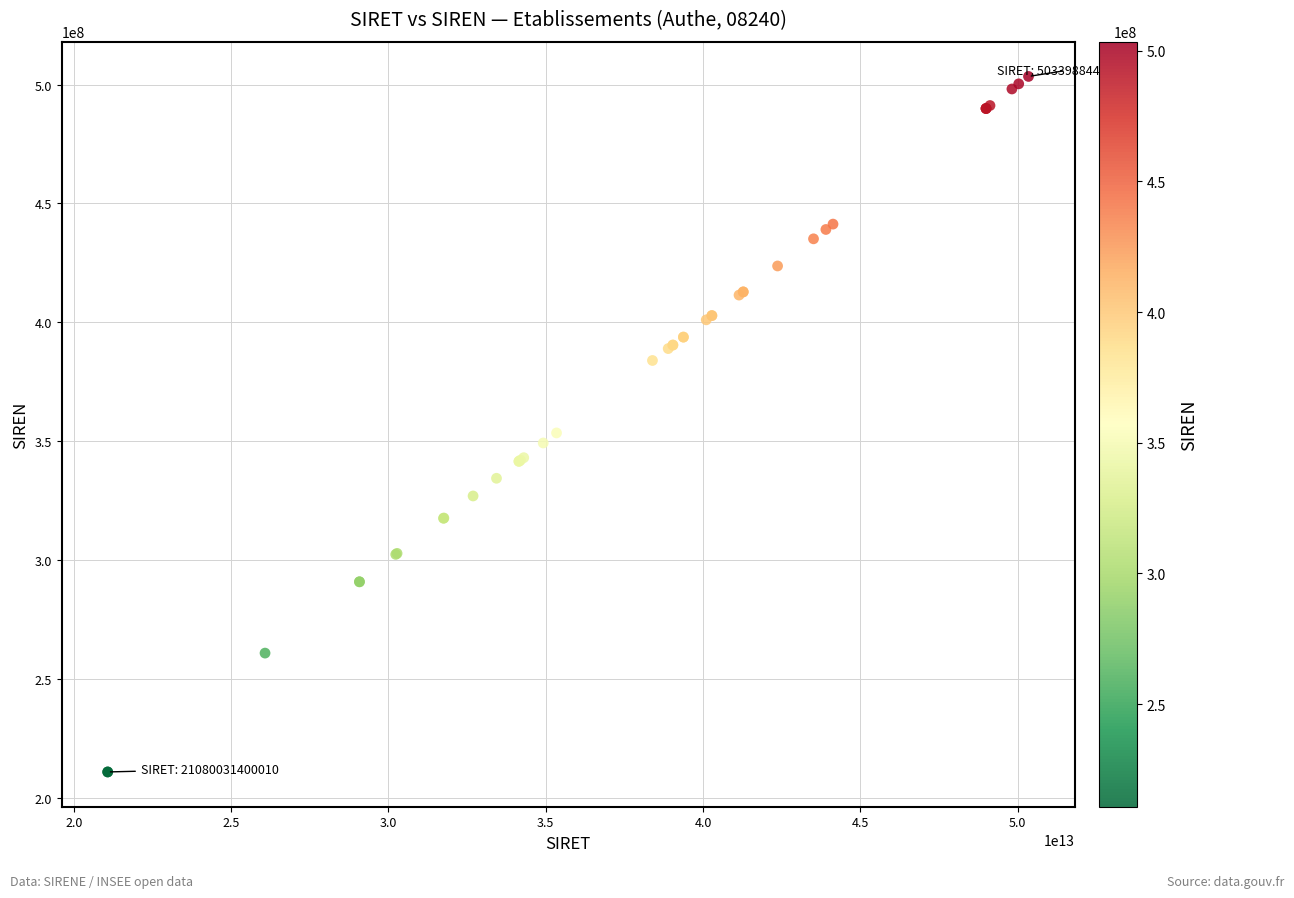

What Y value in the scatter plot is closest to 357099579?

353425341